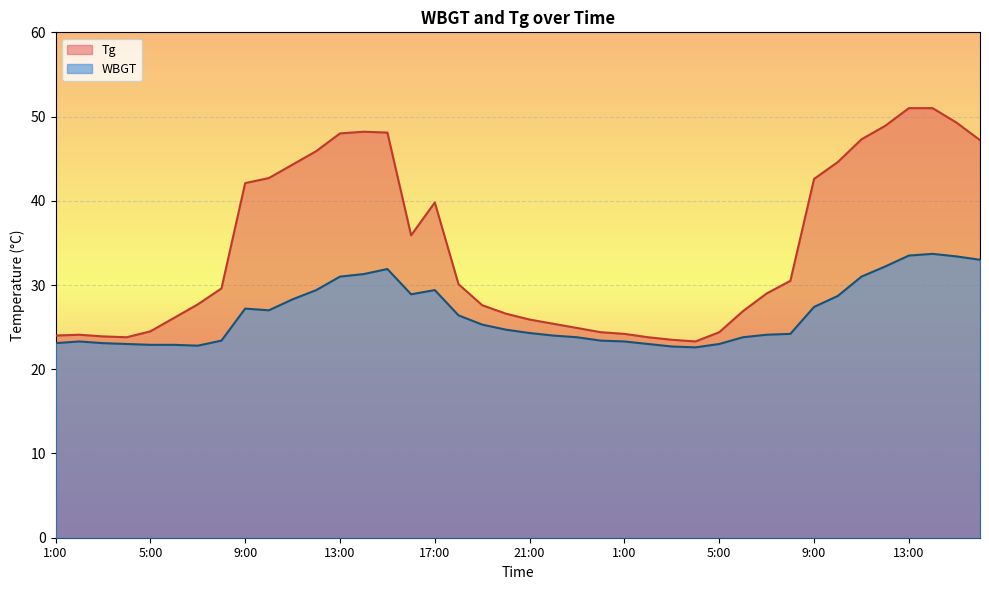

In Tg, how many points are higher than both neighbors (excluding endpoints)?

3